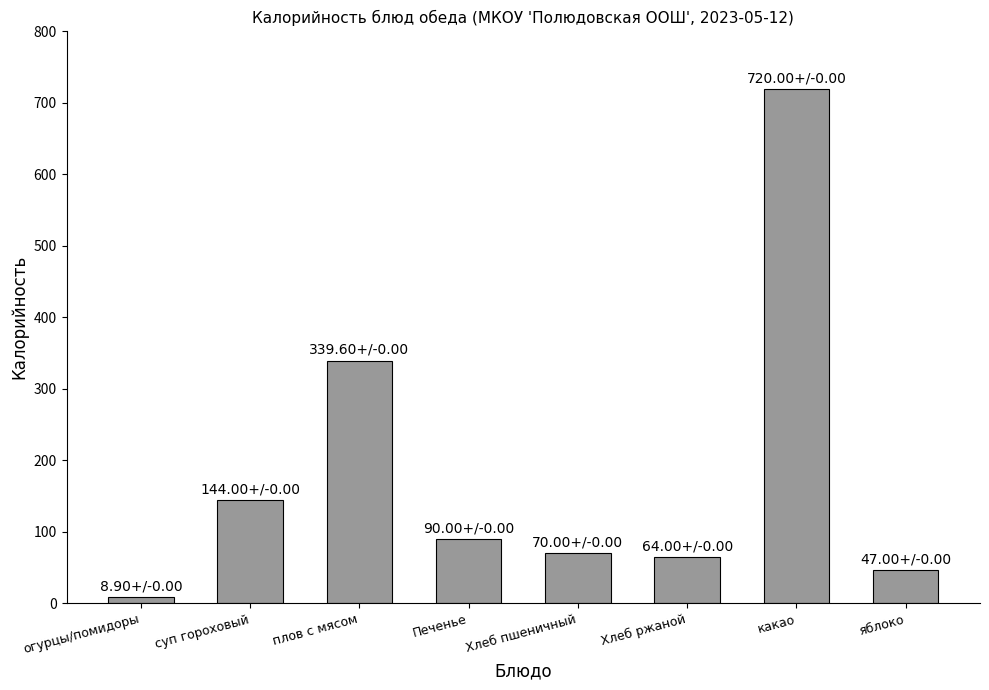

Reading left to right, list all the values displayed in this chart.

8.9	144.0	339.6	90.0	70.0	64.0	720.0	47.0